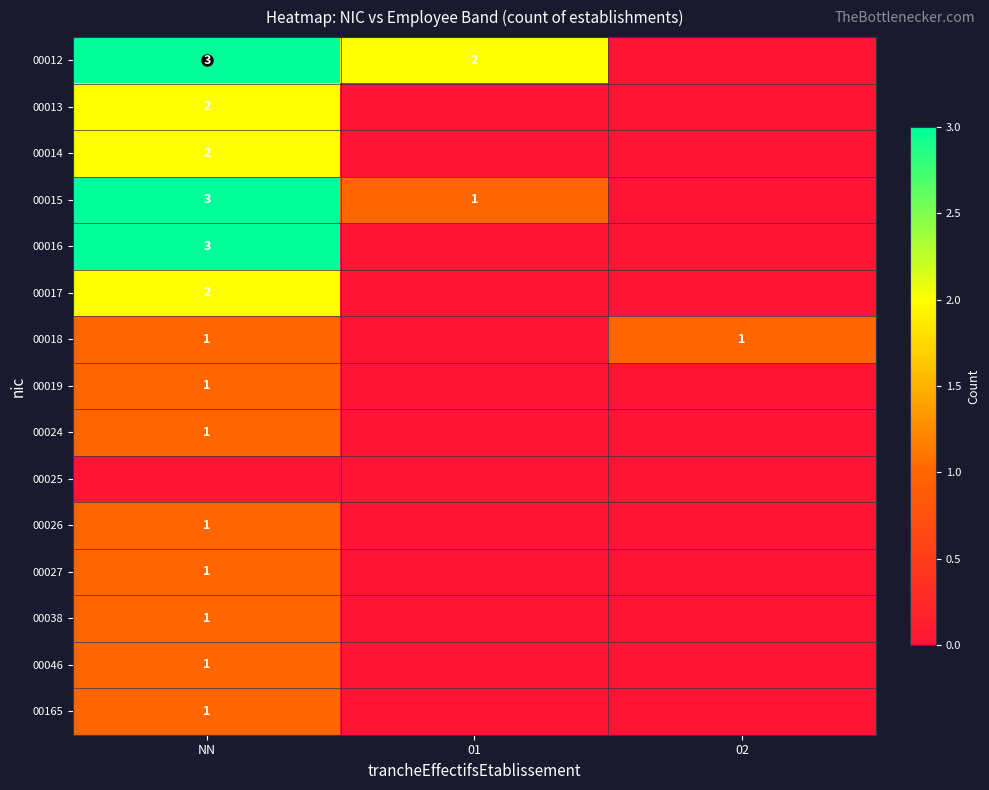

Which series has the largest total across all categories?

00012